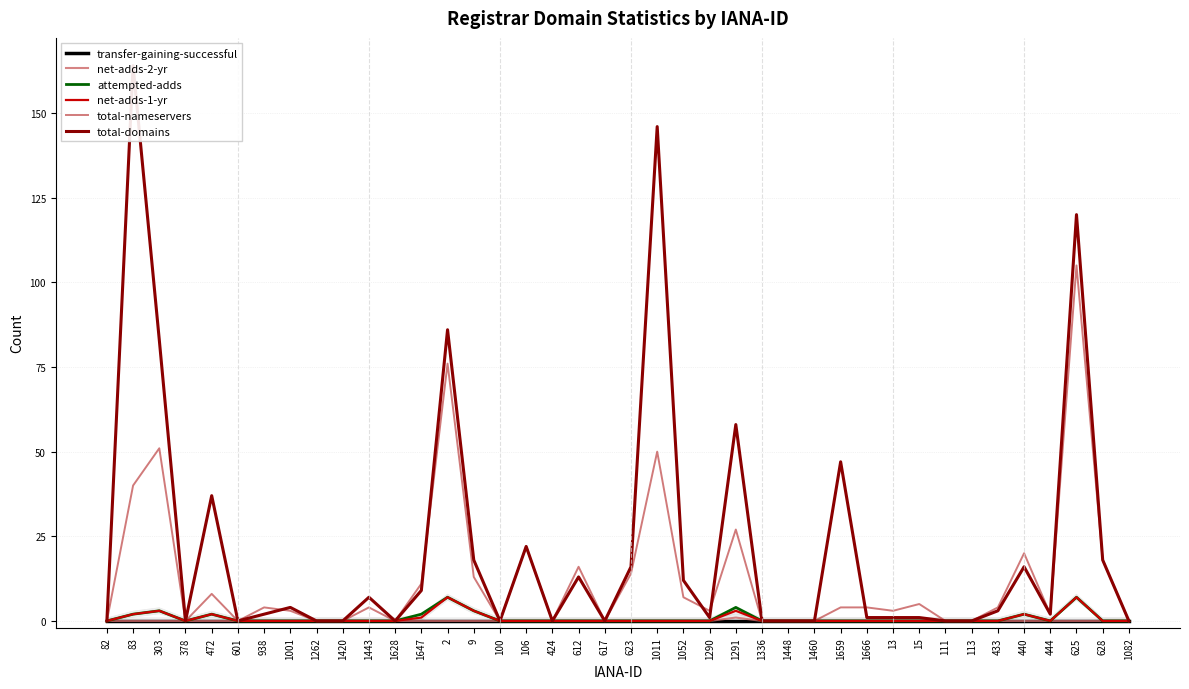

Reading left to right, transcribe all the data shown in this chart.

transfer-gaining-successful: 0	0	0	0	0	0	0	0	0	0	0	0	0	0	0	0	0	0	0	0	0	0	0	0	0	0	0	0	0	0	0	0	0	0	0	0	0	0	0	0
net-adds-2-yr: 0	0	0	0	0	0	0	0	0	0	0	0	0	0	0	0	0	0	0	0	0	0	0	0	1	0	0	0	0	0	0	0	0	0	0	0	0	0	0	0
attempted-adds: 0	2	3	0	2	0	0	0	0	0	0	0	2	7	3	0	0	0	0	0	0	0	0	0	4	0	0	0	0	0	0	0	0	0	0	2	0	7	0	0
net-adds-1-yr: 0	2	3	0	2	0	0	0	0	0	0	0	1	7	3	0	0	0	0	0	0	0	0	0	3	0	0	0	0	0	0	0	0	0	0	2	0	7	0	0
total-nameservers: 0	40	51	0	8	0	4	3	0	0	4	0	11	76	13	0	22	0	16	0	14	50	7	3	27	0	0	0	4	4	3	5	0	0	4	20	2	105	18	0
total-domains: 0	164	83	0	37	0	2	4	0	0	7	0	9	86	18	0	22	0	13	0	16	146	12	1	58	0	0	0	47	1	1	1	0	0	3	16	2	120	18	0